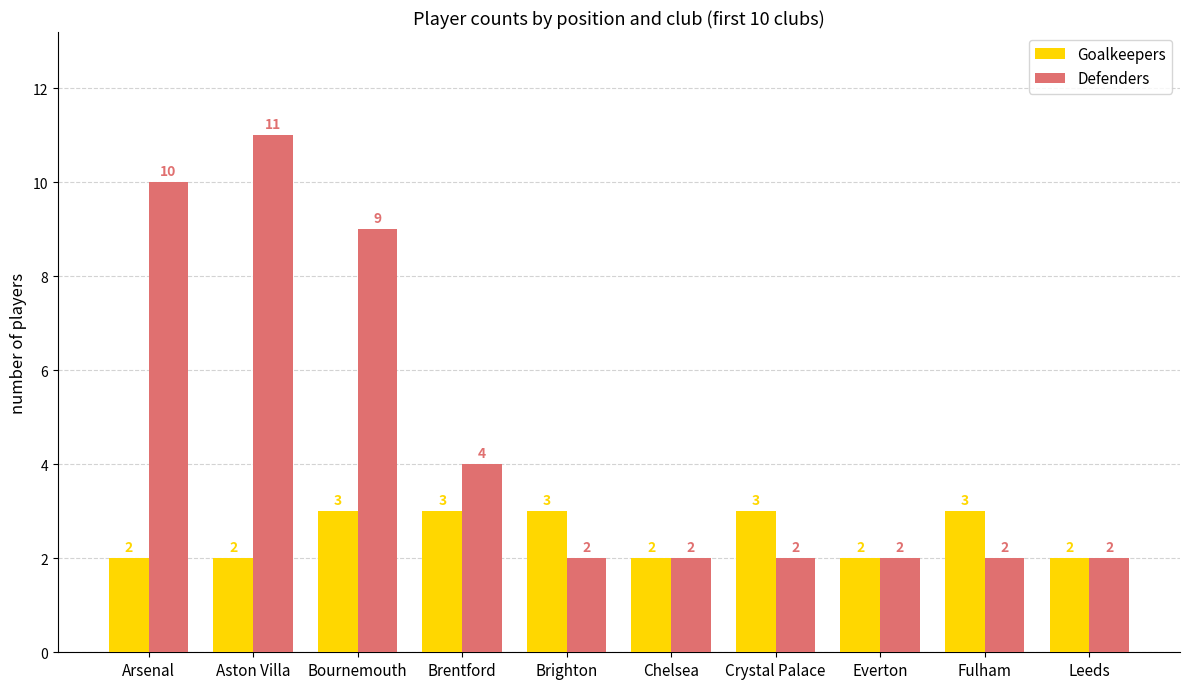

List the series in order of their overall mean, lowest first.

Goalkeepers, Defenders